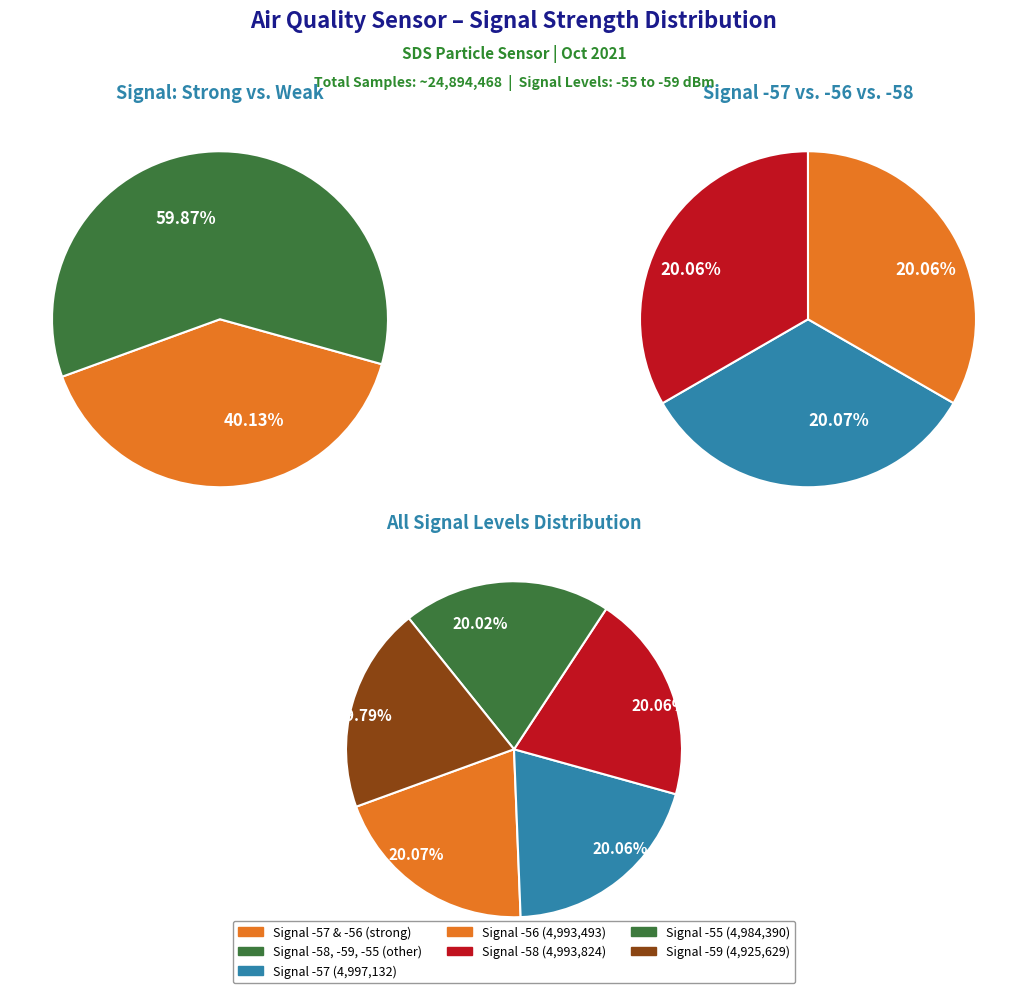

To the nearest percent, what percentage of the pie is Signal -59?

20%